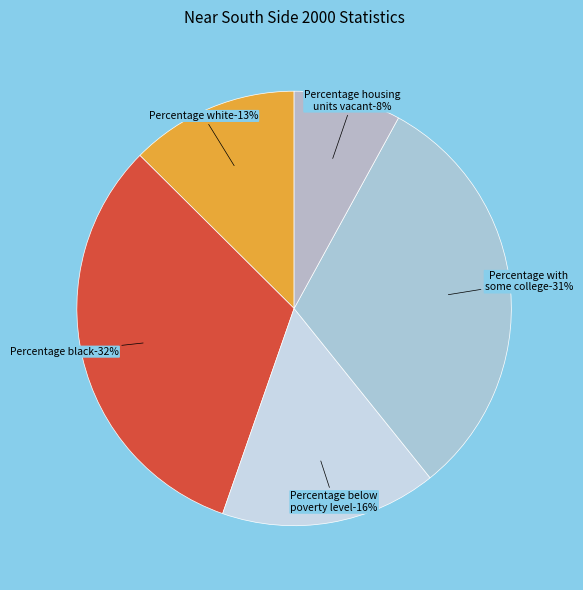

Is the sum of Percentage housing units vacant-16.0% and Percentage below poverty level-32.3% greater than half?

No